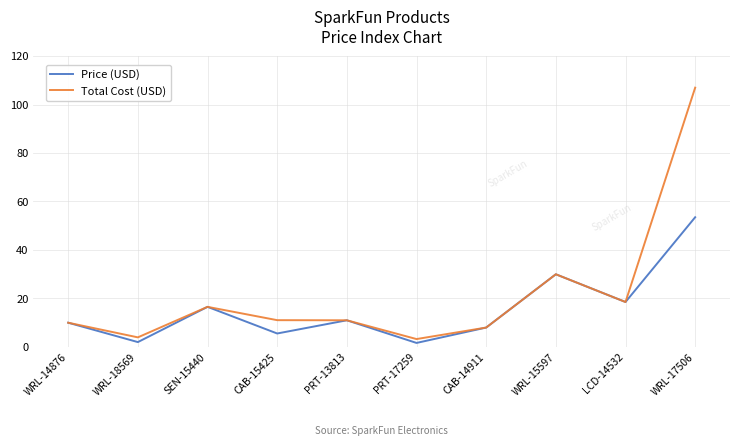

Rank the series by their average value, from highest to lowest.

Total Cost (USD), Price (USD)